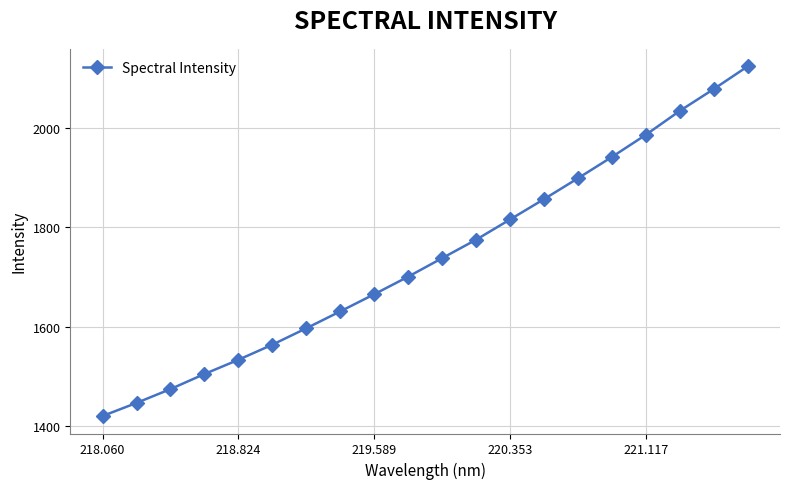

What is the minimum value shown in the chart?

1419.7